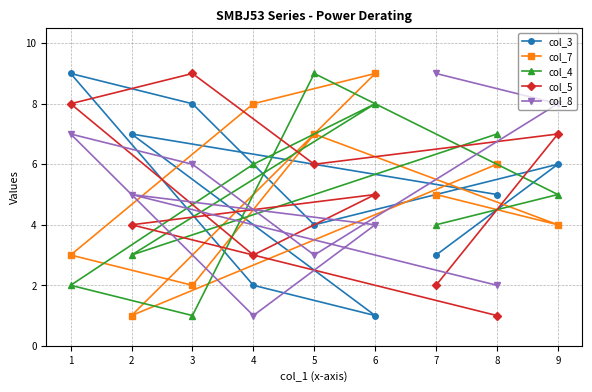

At which label does col_4 reach its peak?

5